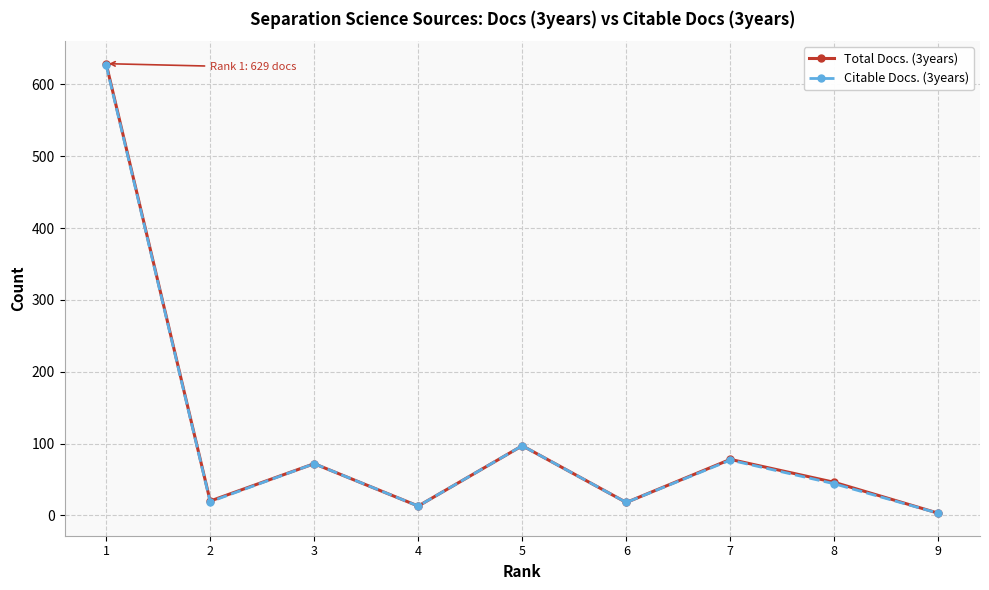

Is the value of Citable Docs. (3years) at 7 greater than the value of Total Docs. (3years) at 5?

No